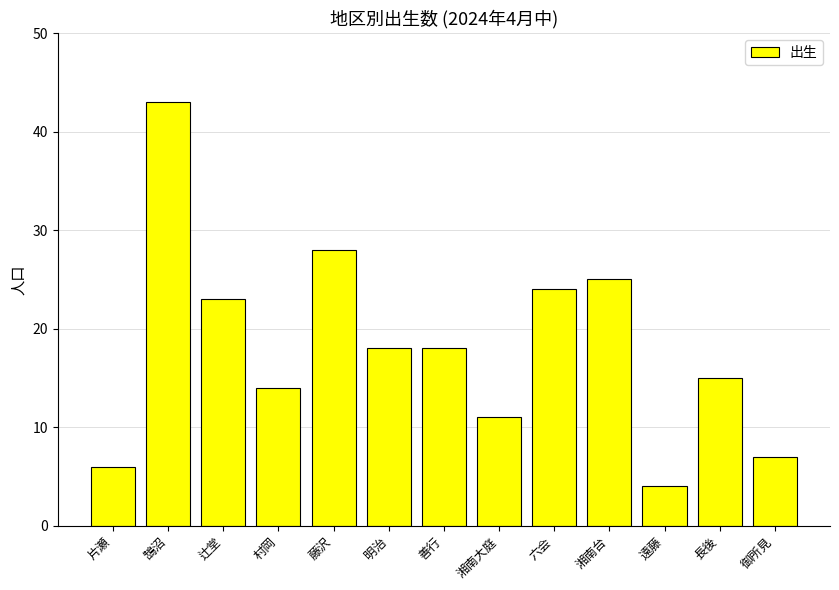

What is the value of the 11th bar from the left?

4